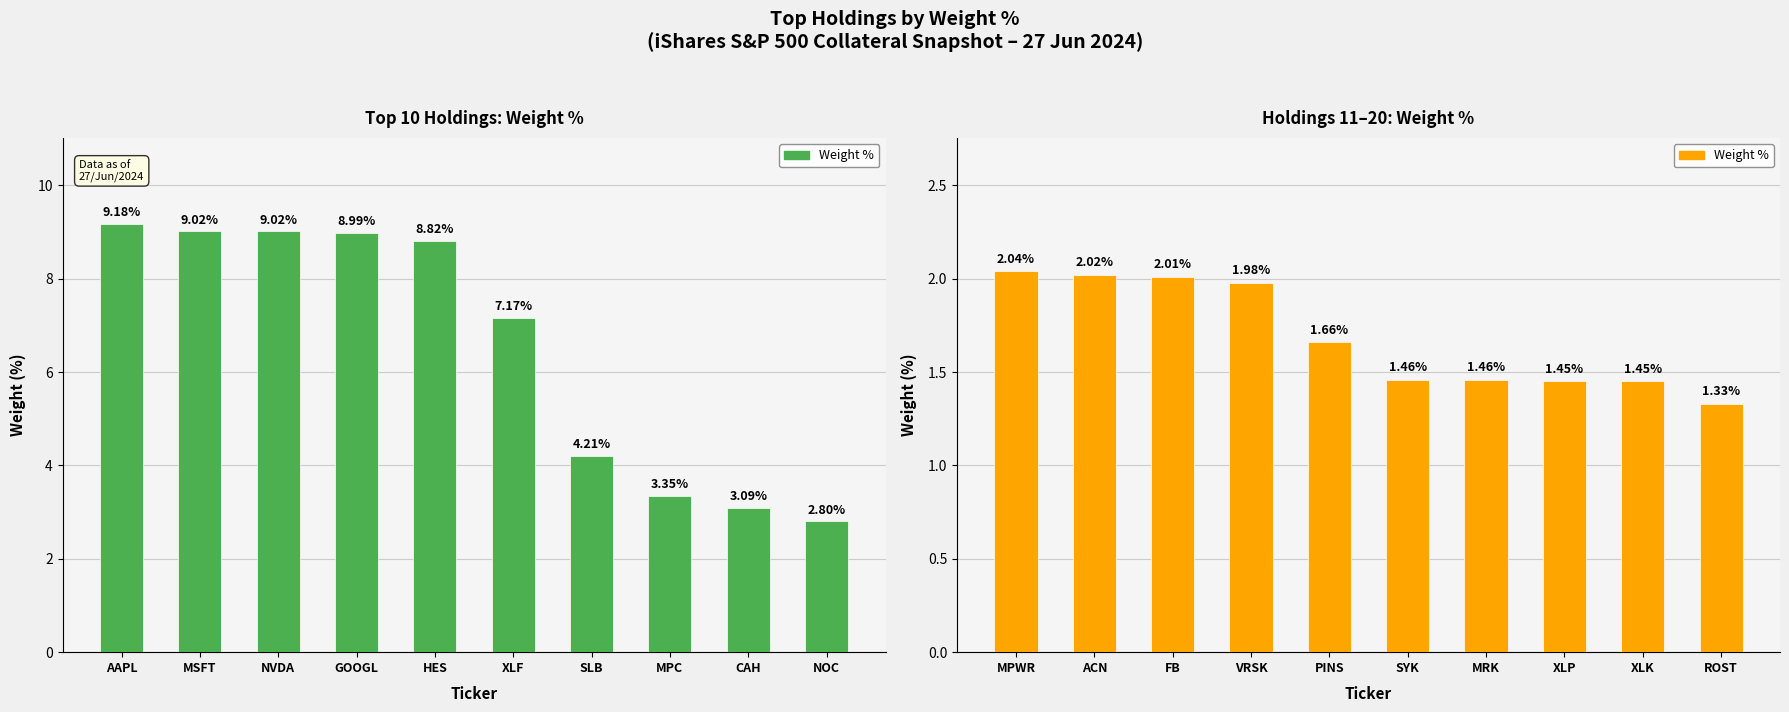

What is the smallest value displayed?

1.3